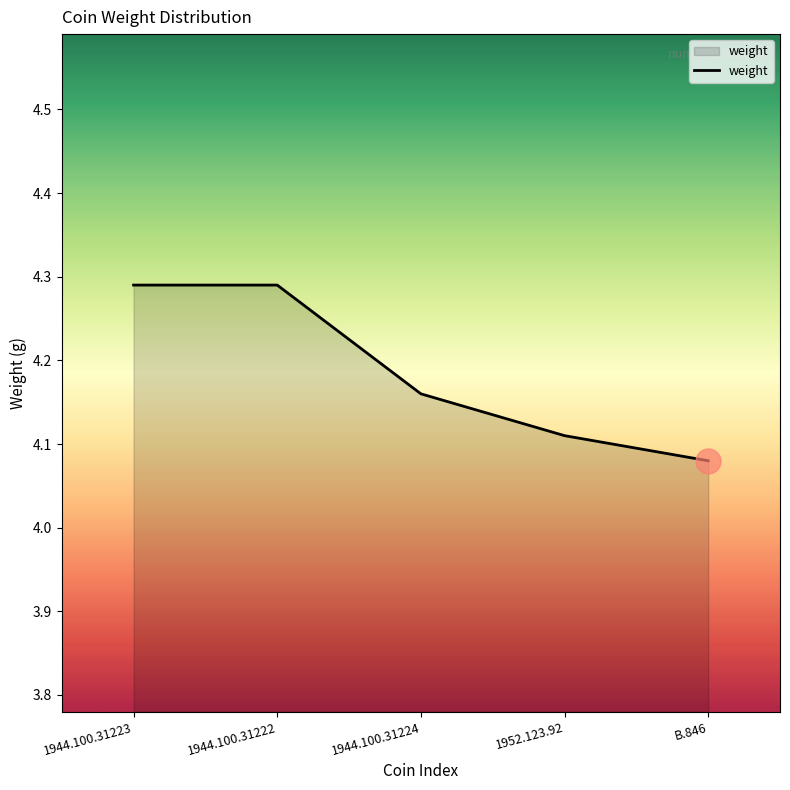

What position from the right is 1944.100.31223?

5